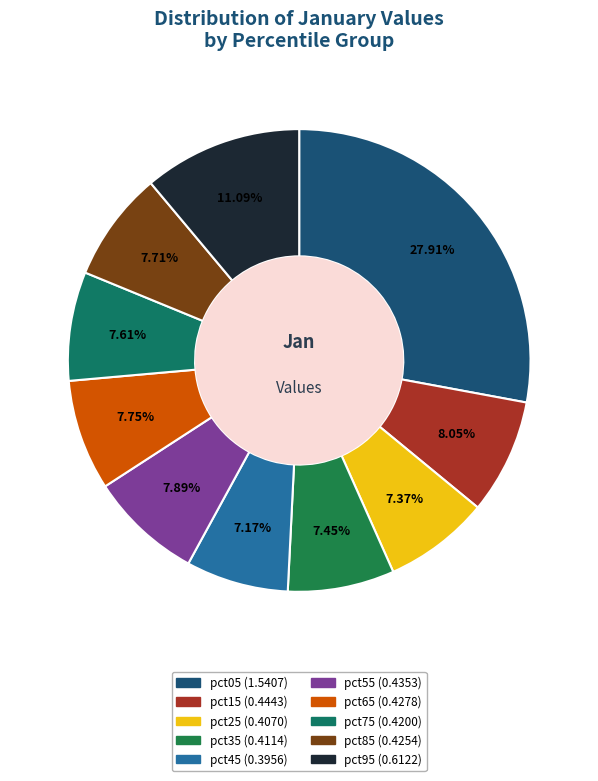

To the nearest percent, what is the difference between the largest and smallest slice percentages?

21%